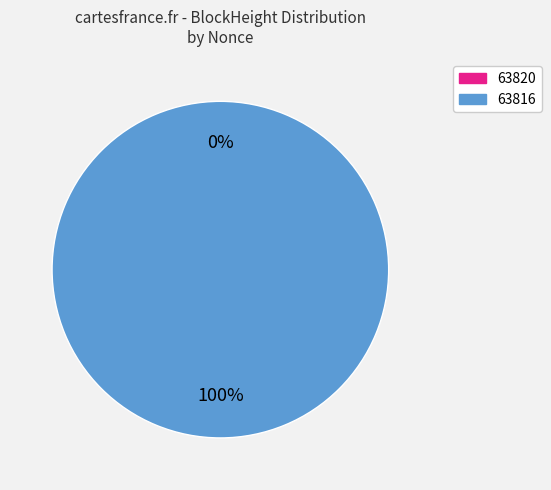

What is the largest slice in the pie chart?

63816